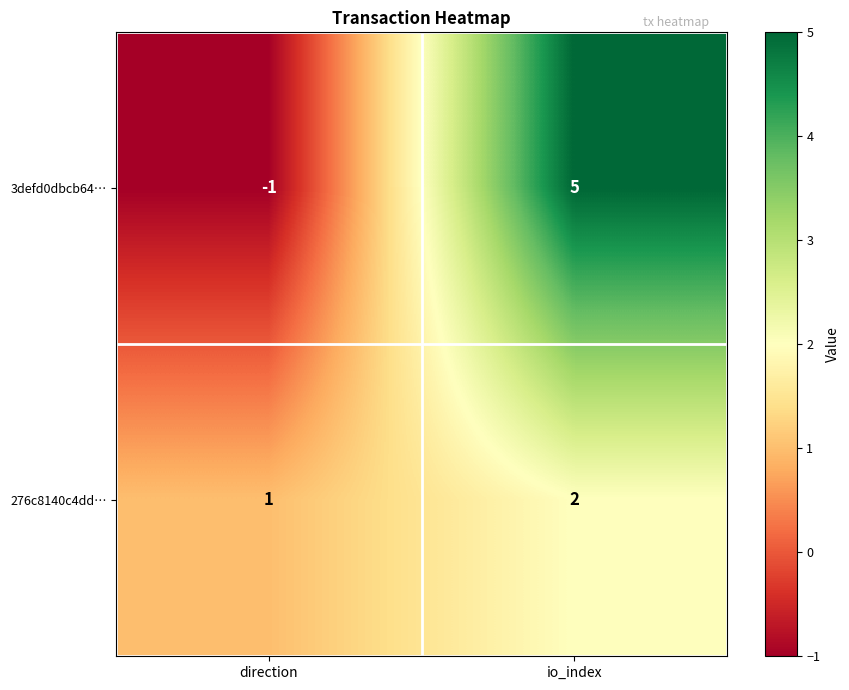

Is it true that 276c8140c4dd… equals 3 at io_index?

False